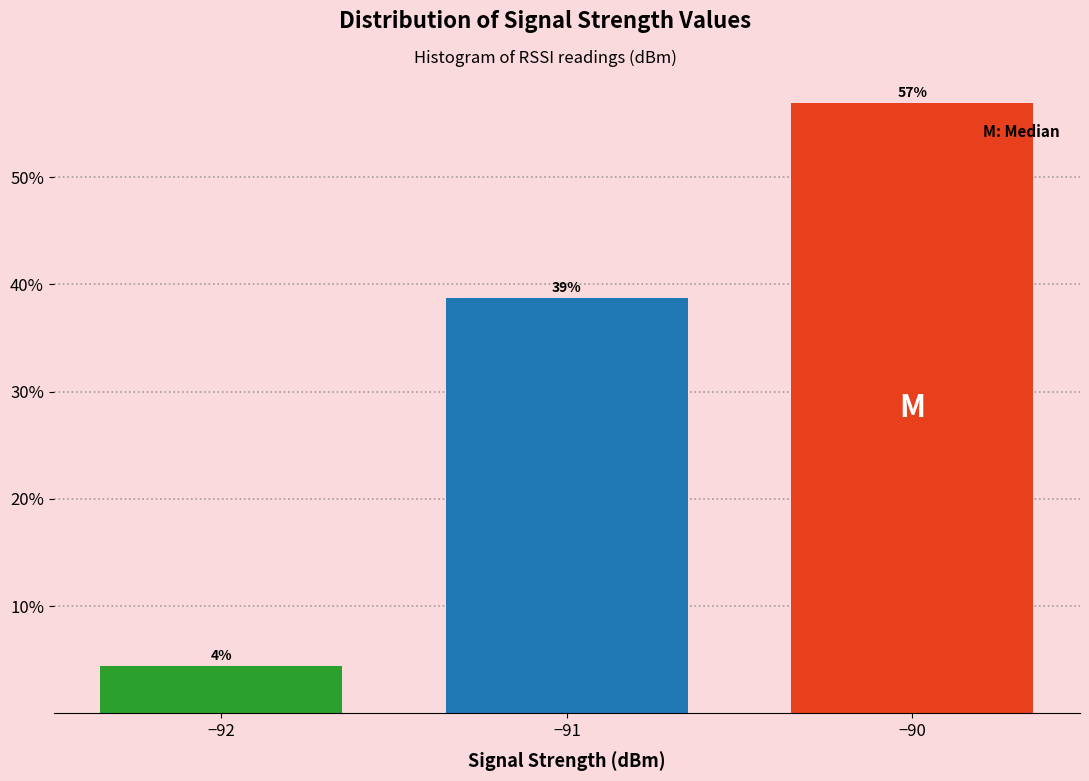

Does the chart contain any negative values?

No